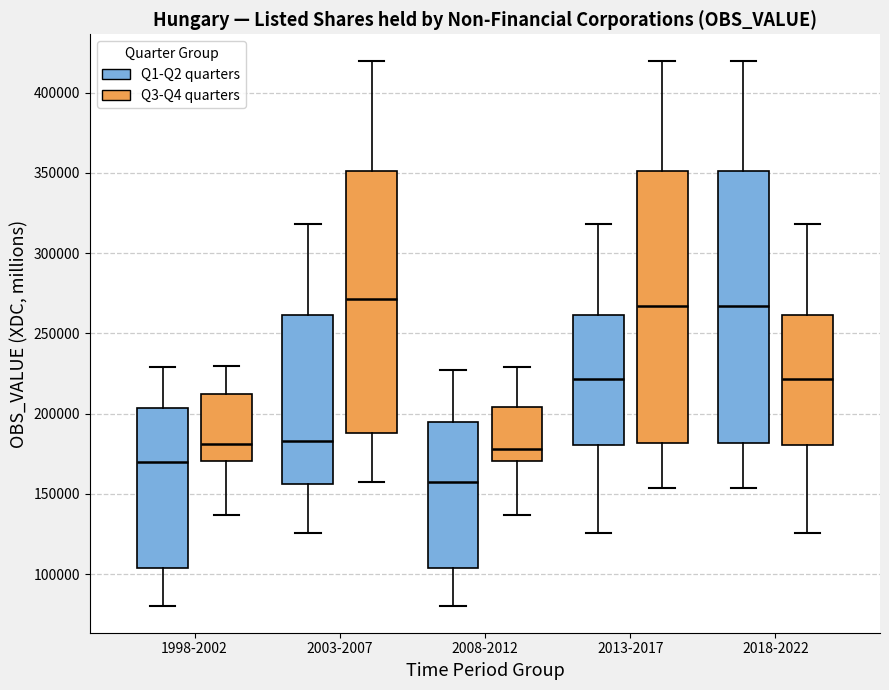

Which box's median line is the lowest?

2008-2012 (Q1-Q2 quarters)